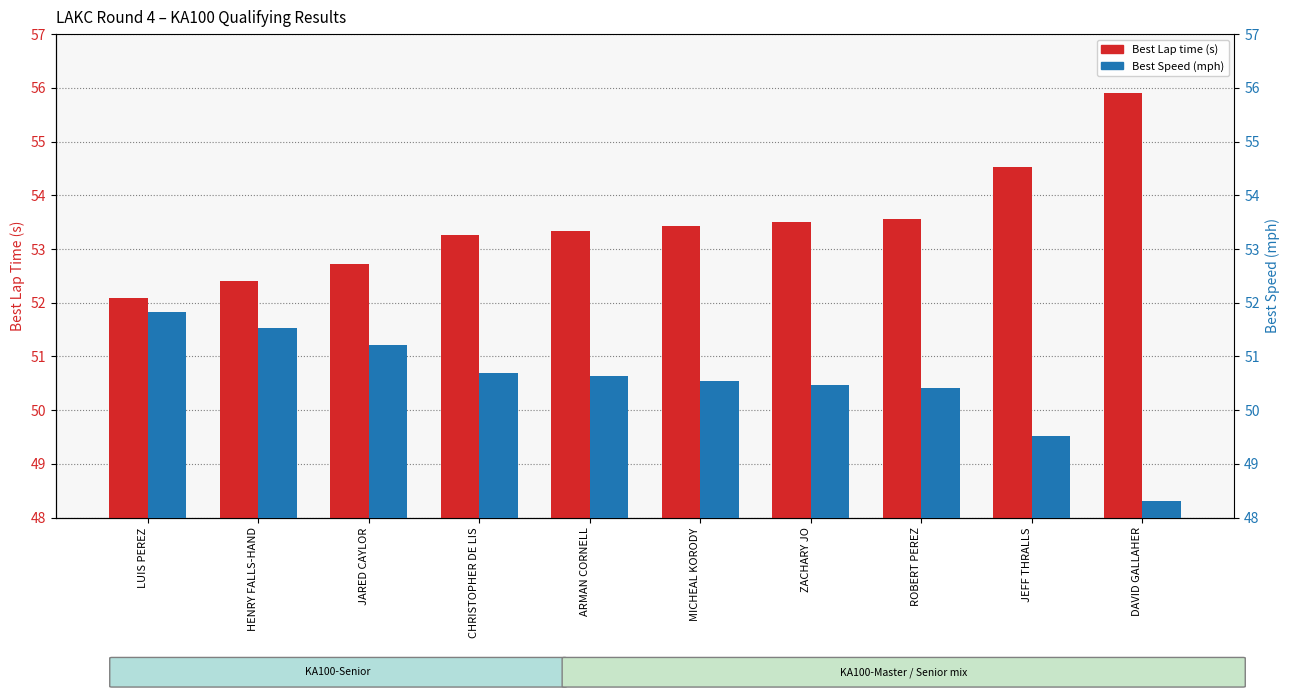

List the labels in order of Best Speed (mph) value, largest first.

LUIS PEREZ, HENRY FALLS-HAND, JARED CAYLOR, CHRISTOPHER DE LIS, ARMAN CORNELL, MICHEAL KORODY, ZACHARY JO, ROBERT PEREZ, JEFF THRALLS, DAVID GALLAHER